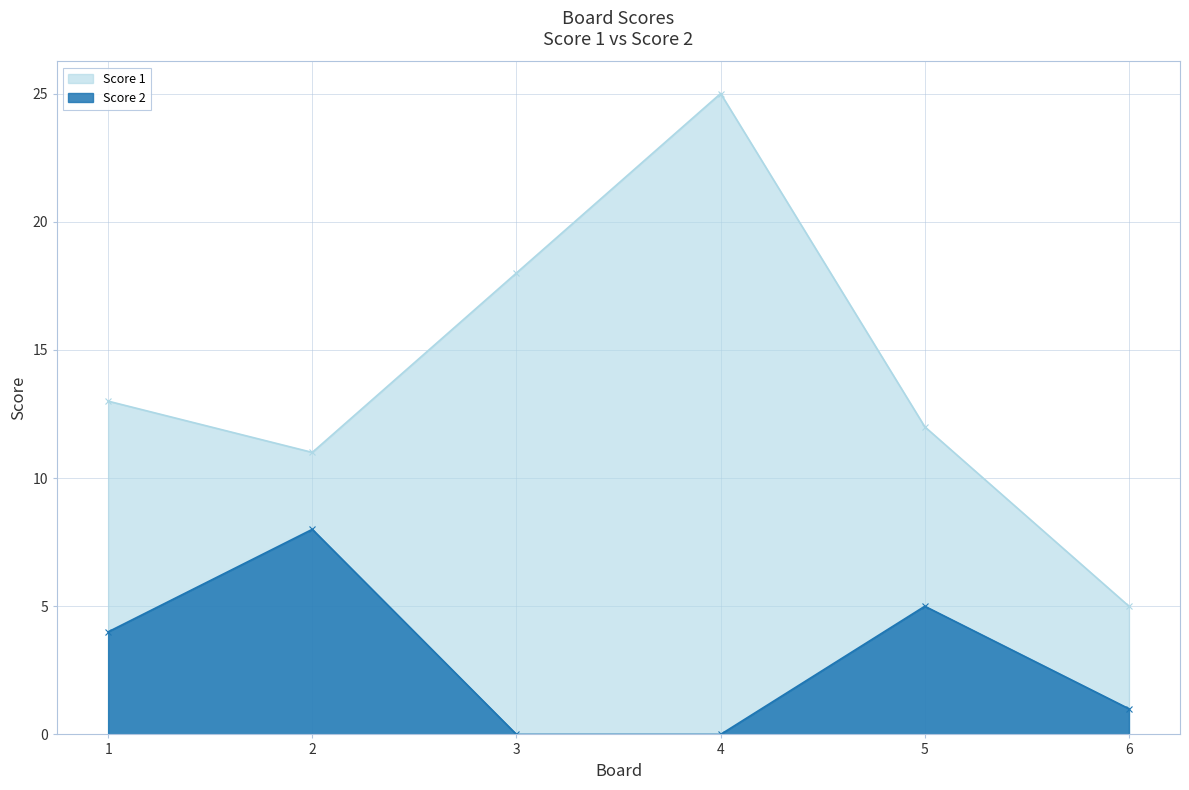

What is the difference between the maximum and minimum values in the Score 2 series?

8